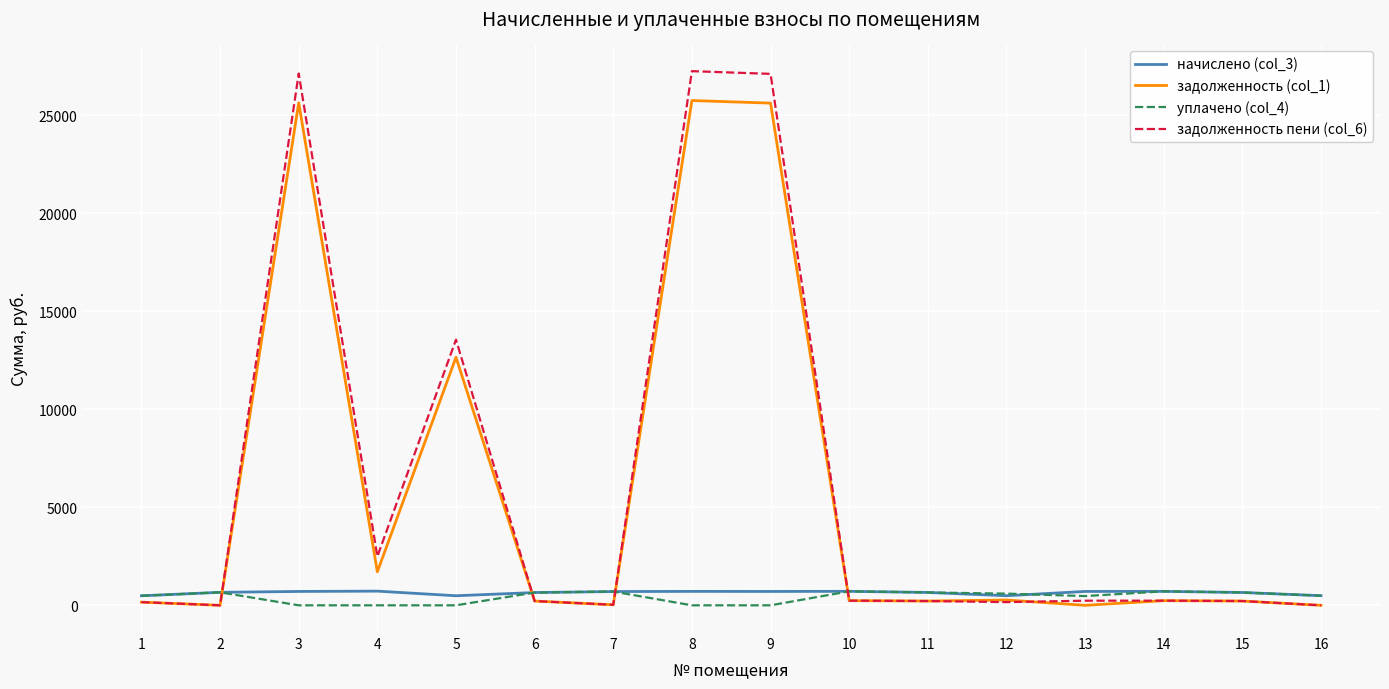

What is the total value across all series at 14?

1899.5